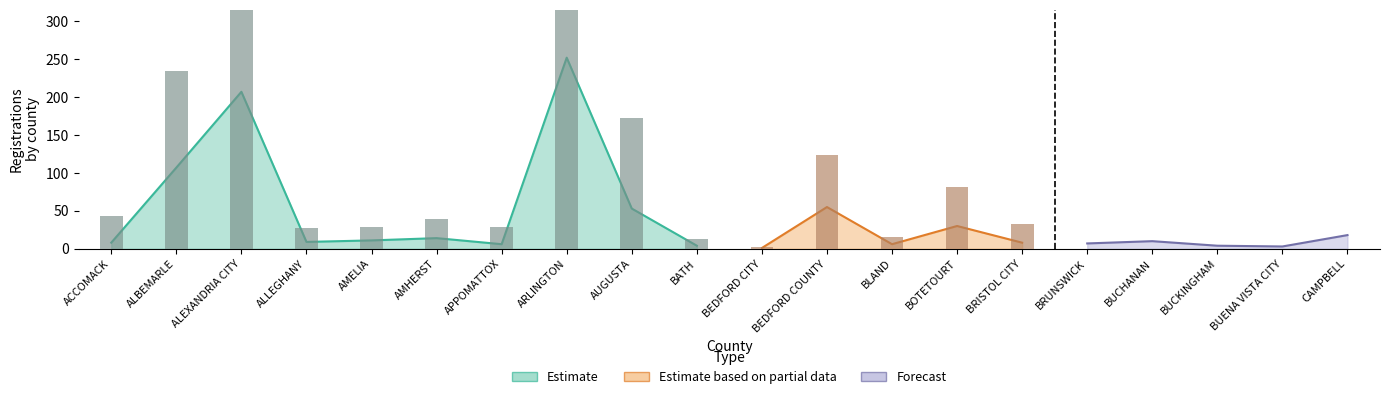

Is it true that GMC equals -9 at BATH?

False